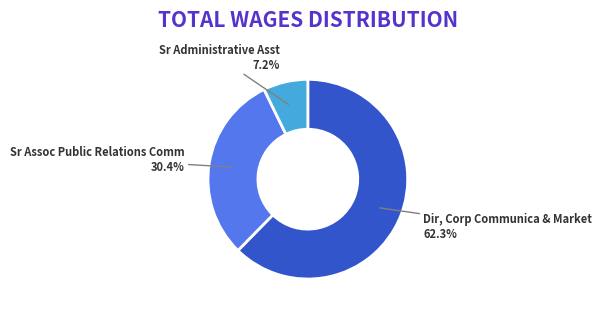

What portion of the pie excludes Sr Administrative Asst?

92.8%